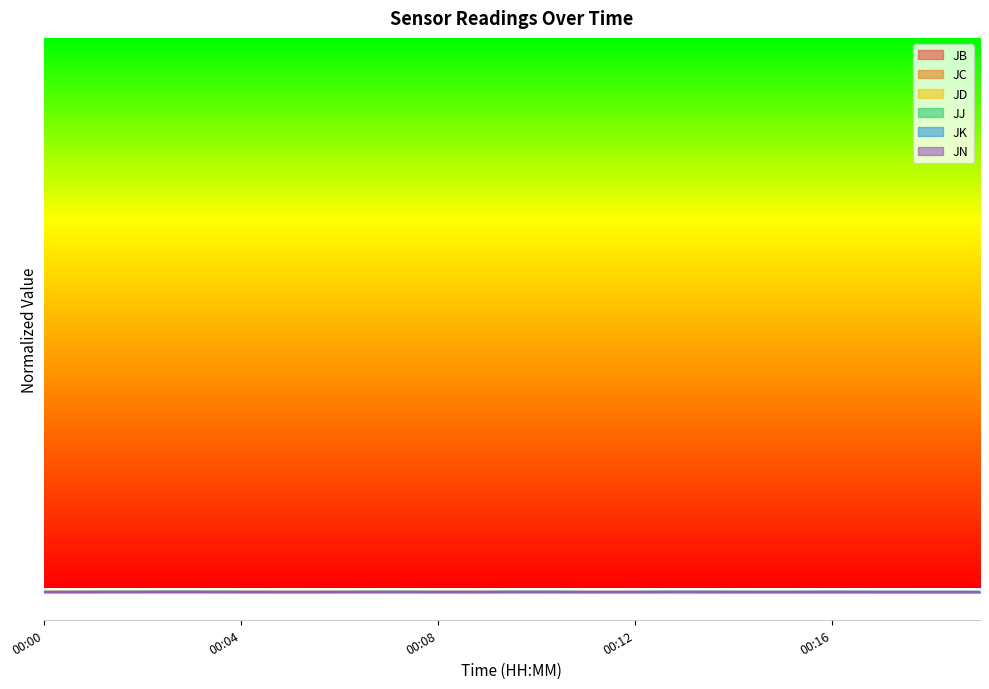

Which series has the largest total across all categories?

JN